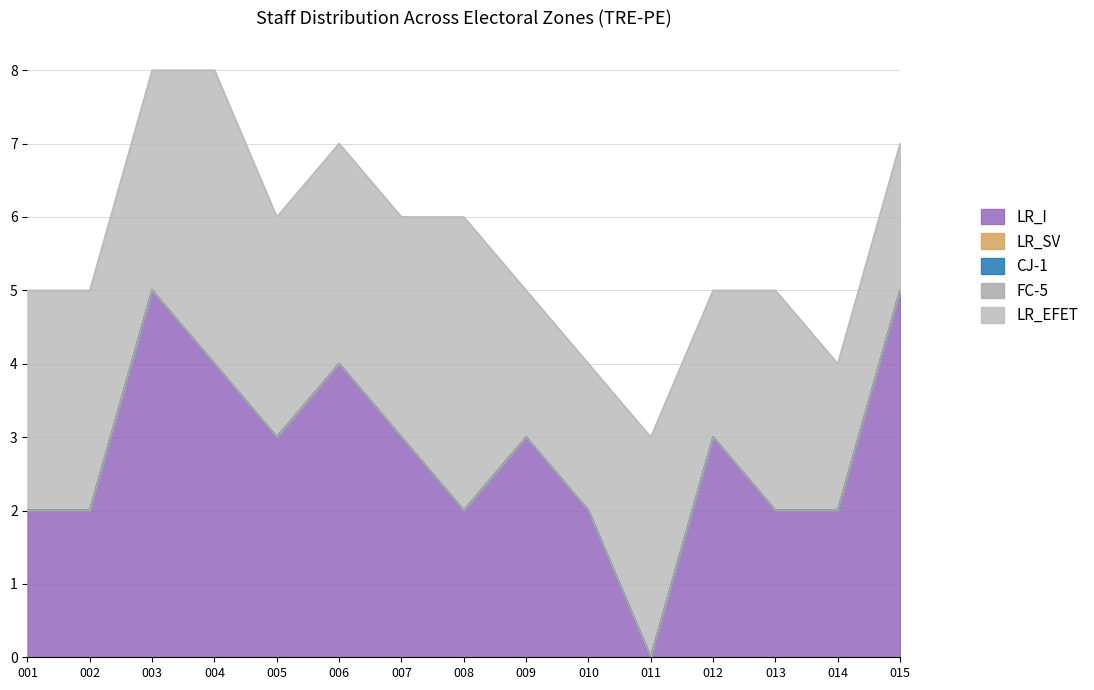

How many values in the LR_EFET series exceed 3?

2